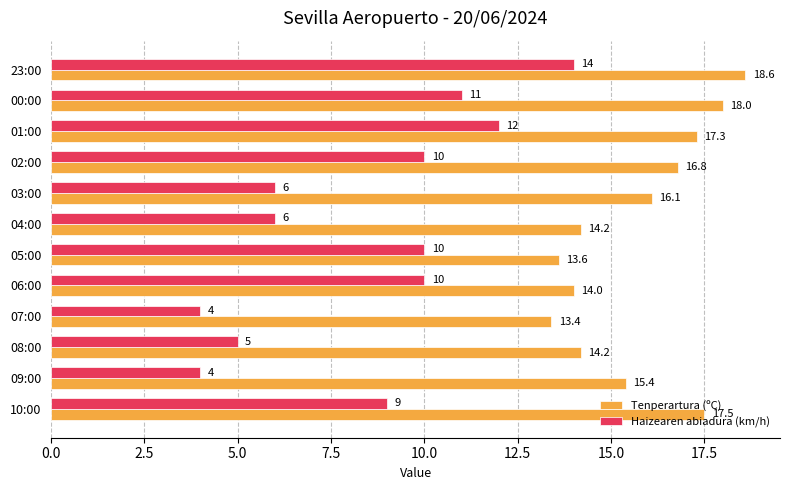

Which series has the largest total across all categories?

Tenperartura (ºC)